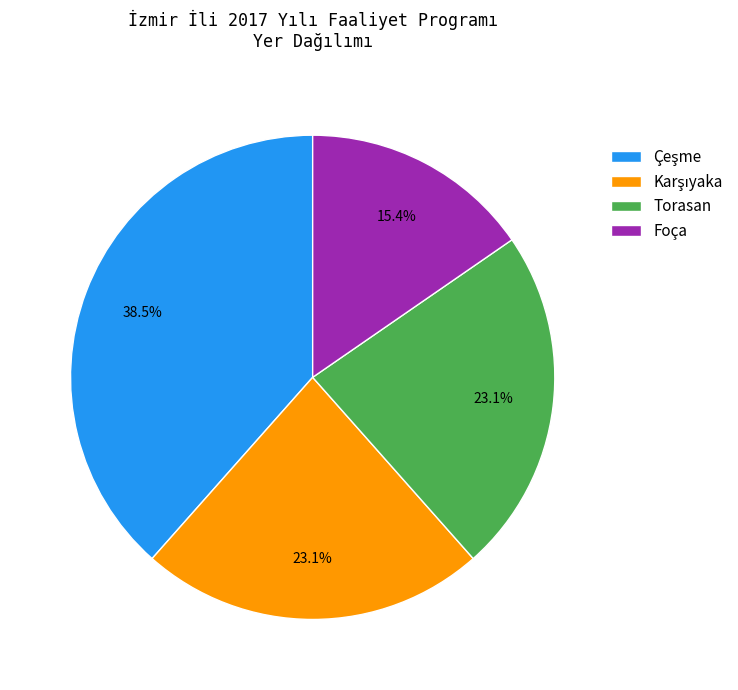

Which has a higher value, Foça or Torasan?

Torasan